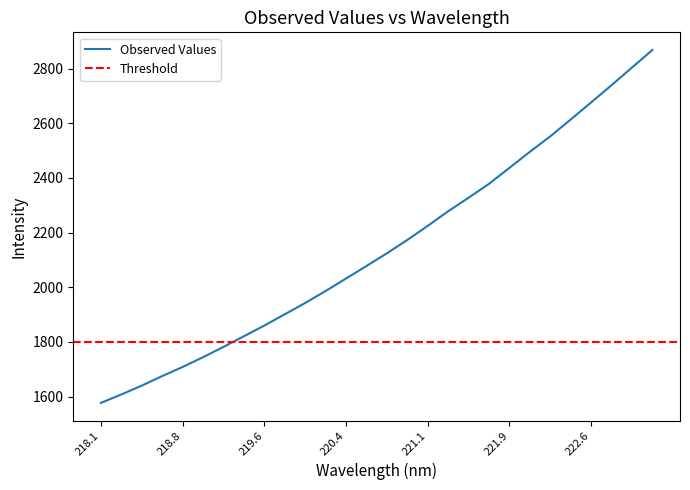

What is the minimum value for Observed Values?

1576.9